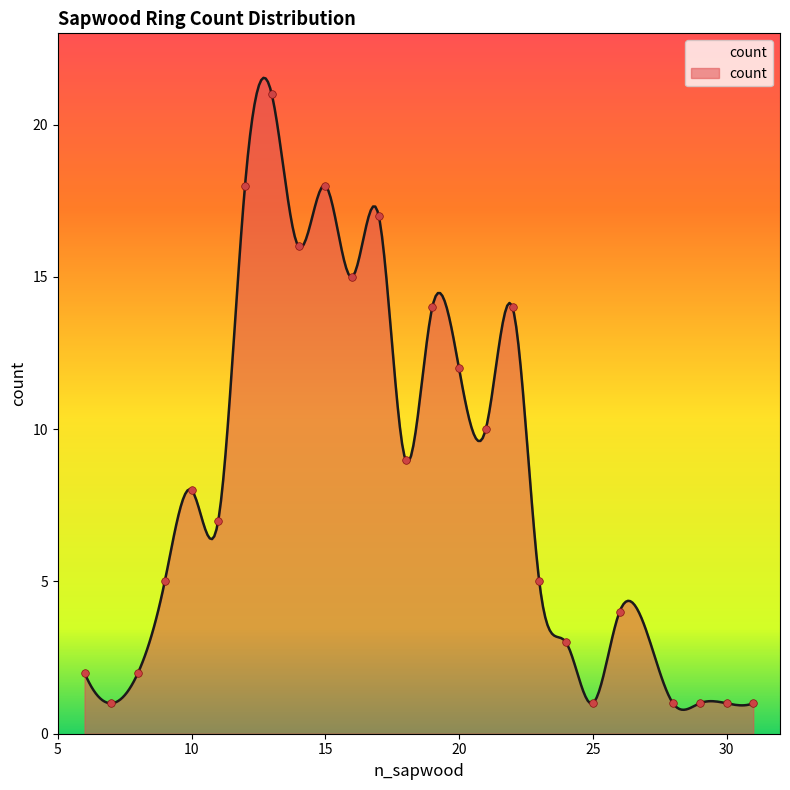

What is the change in value from 10 to 14?

+8